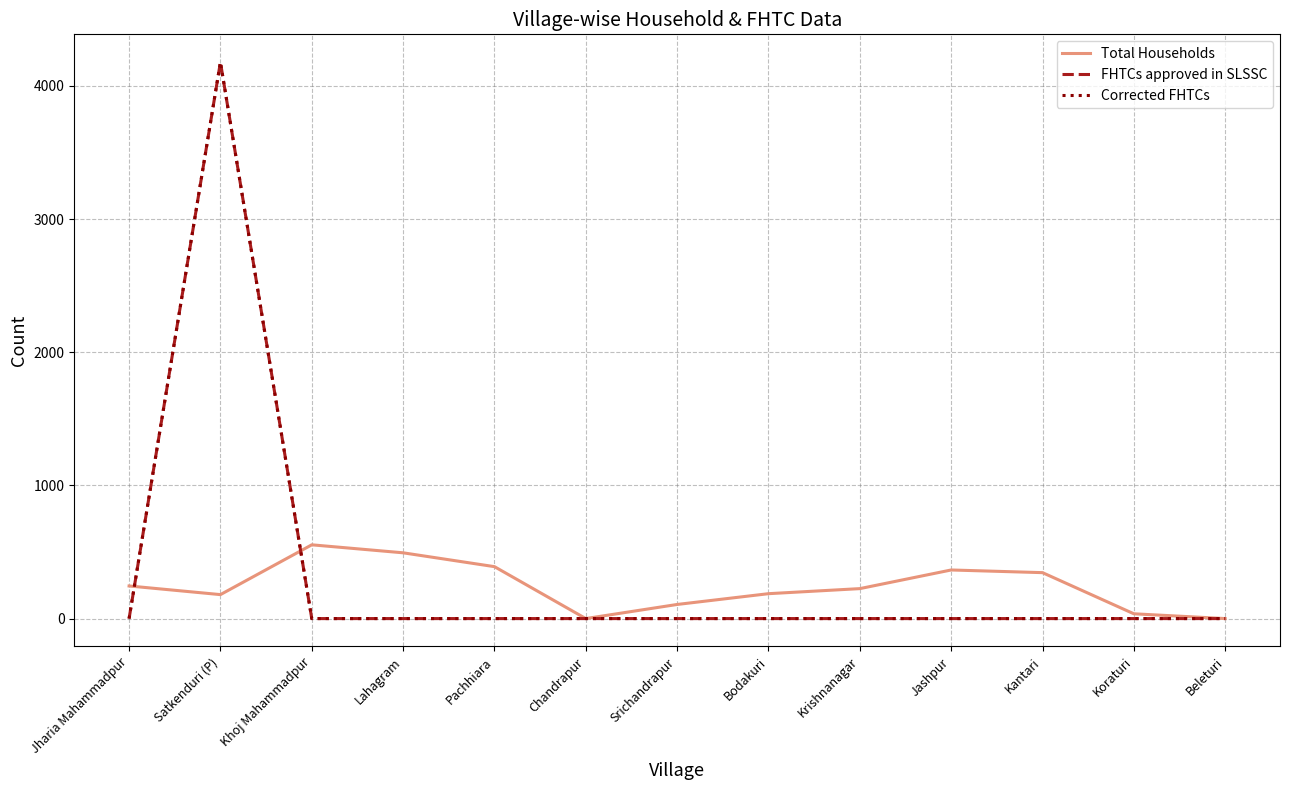

Does the chart display data point markers on the line(s)?

No